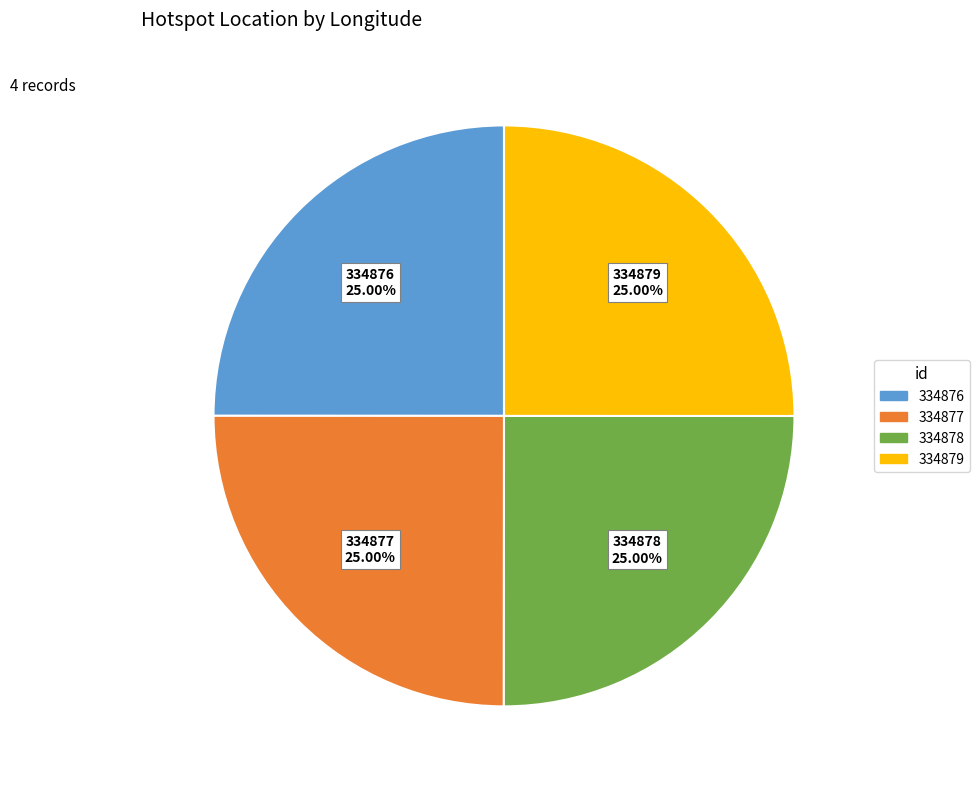

The 334878 slice represents 25% of the pie. True or false?

True